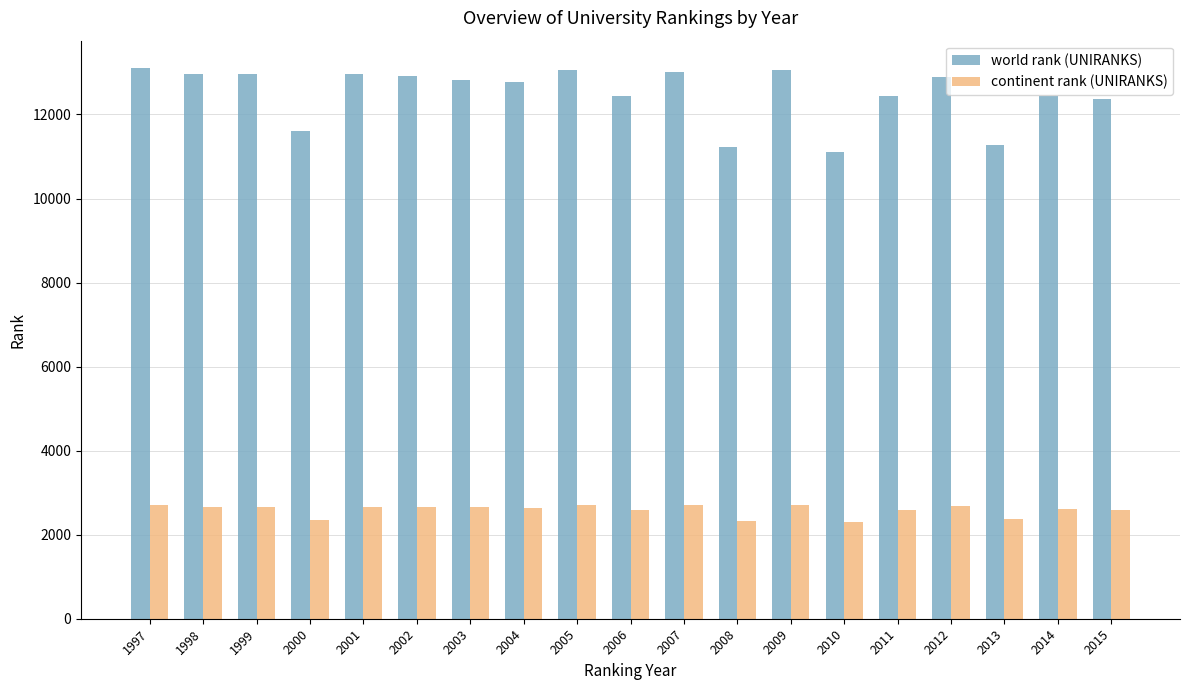

List the series in order of their peak value, highest first.

world rank (UNIRANKS), continent rank (UNIRANKS)